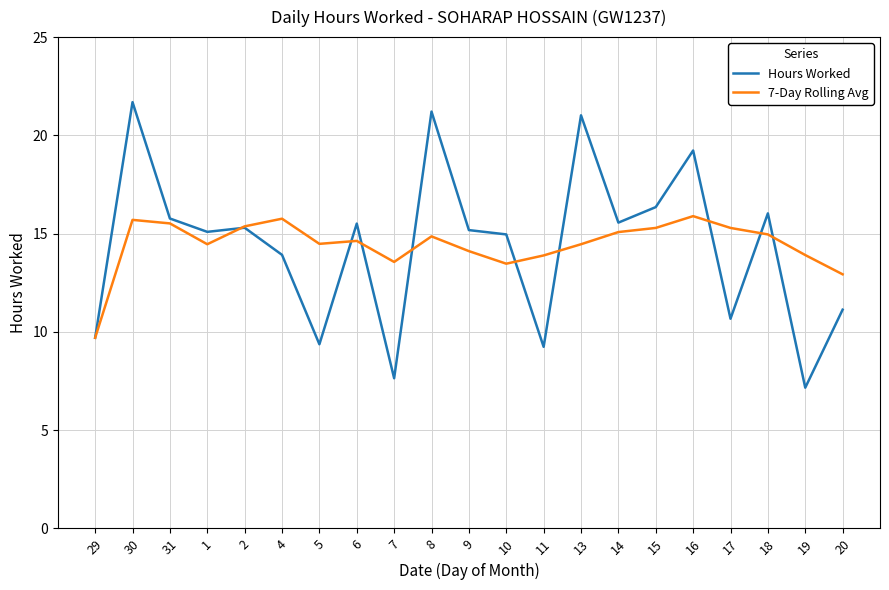

What is the greatest value displayed?

21.7